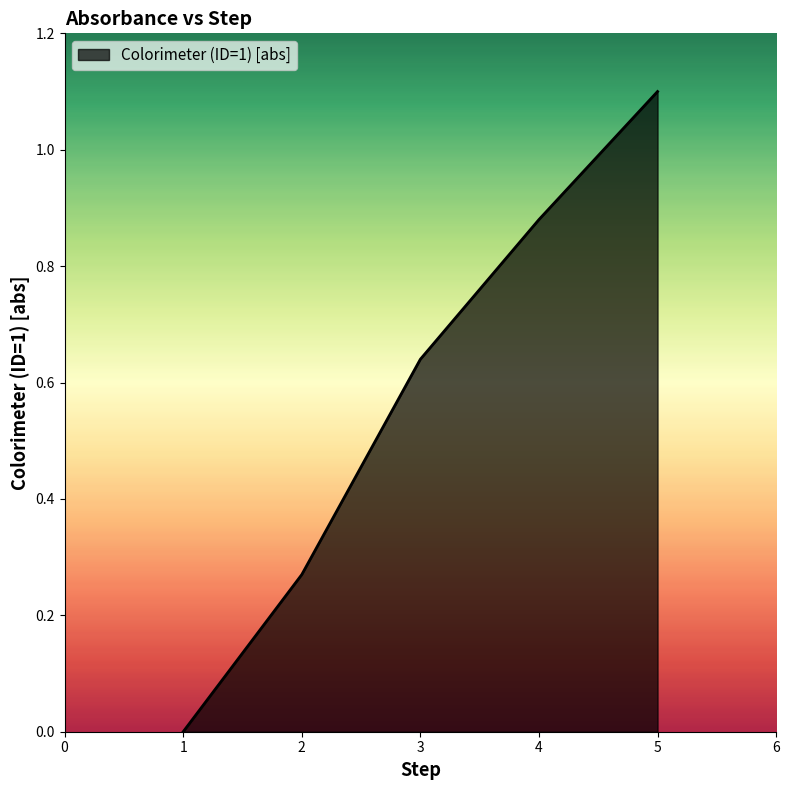

What is the difference between the maximum and minimum values?

1.1